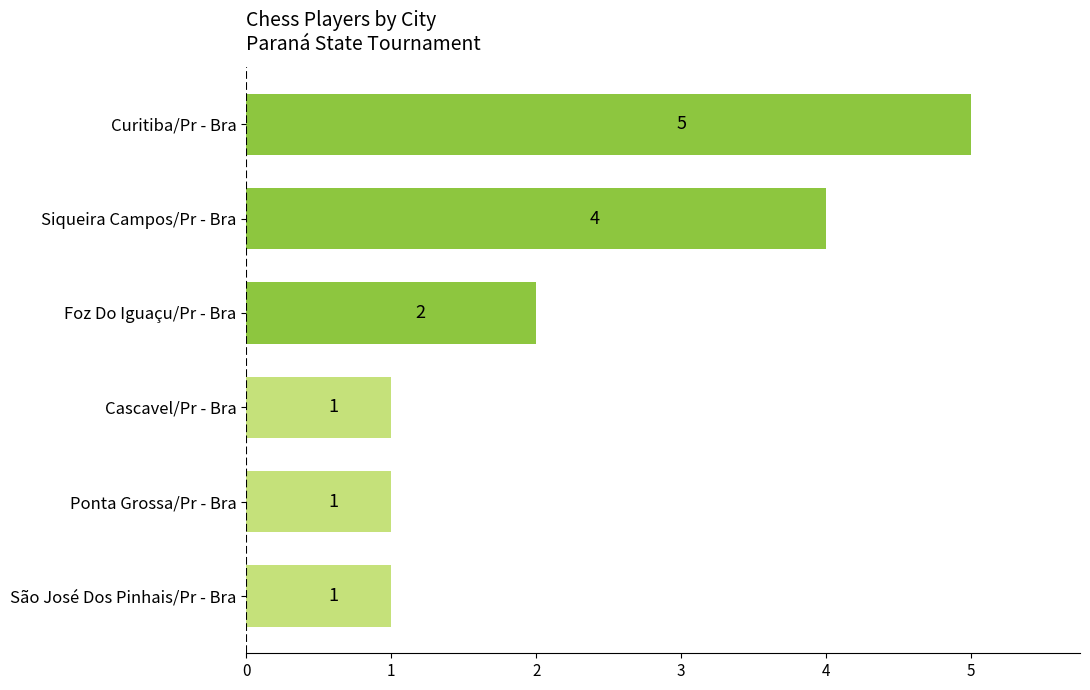

What is the difference between the maximum and second lowest values?

4